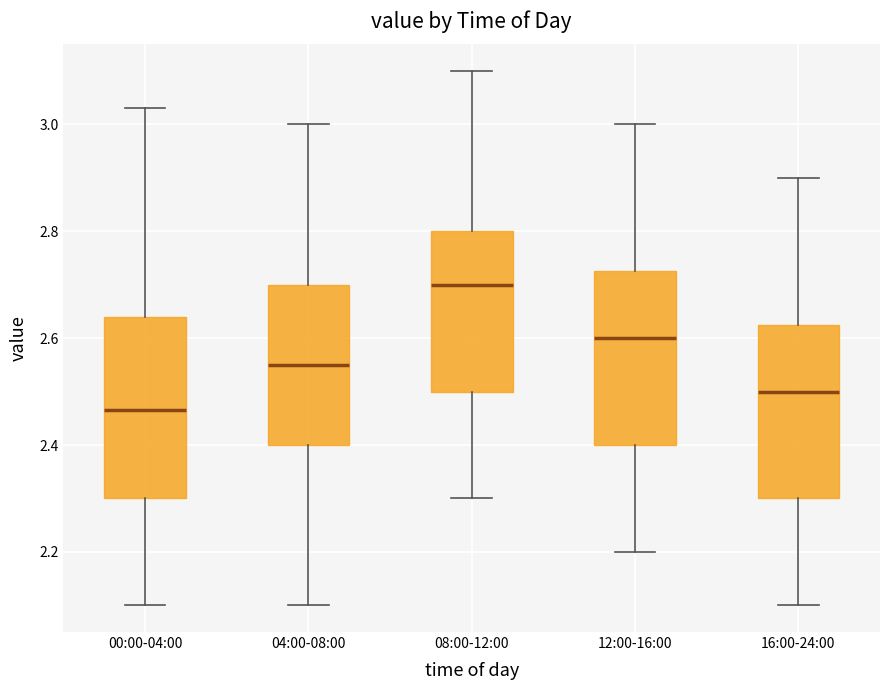

Reading left to right, read every box against the y-axis: the position of its median line, the range the box covers, and the ends of its whiskers. The values are not printed on the chart, so give them approximately, as read against the axis.

00:00-04:00: median 2.46, box 2.30 to 2.64, whiskers 2.10 to 3.04
04:00-08:00: median 2.56, box 2.40 to 2.70, whiskers 2.10 to 3.00
08:00-12:00: median 2.70, box 2.50 to 2.80, whiskers 2.30 to 3.10
12:00-16:00: median 2.60, box 2.40 to 2.72, whiskers 2.20 to 3.00
16:00-24:00: median 2.50, box 2.30 to 2.62, whiskers 2.10 to 2.90